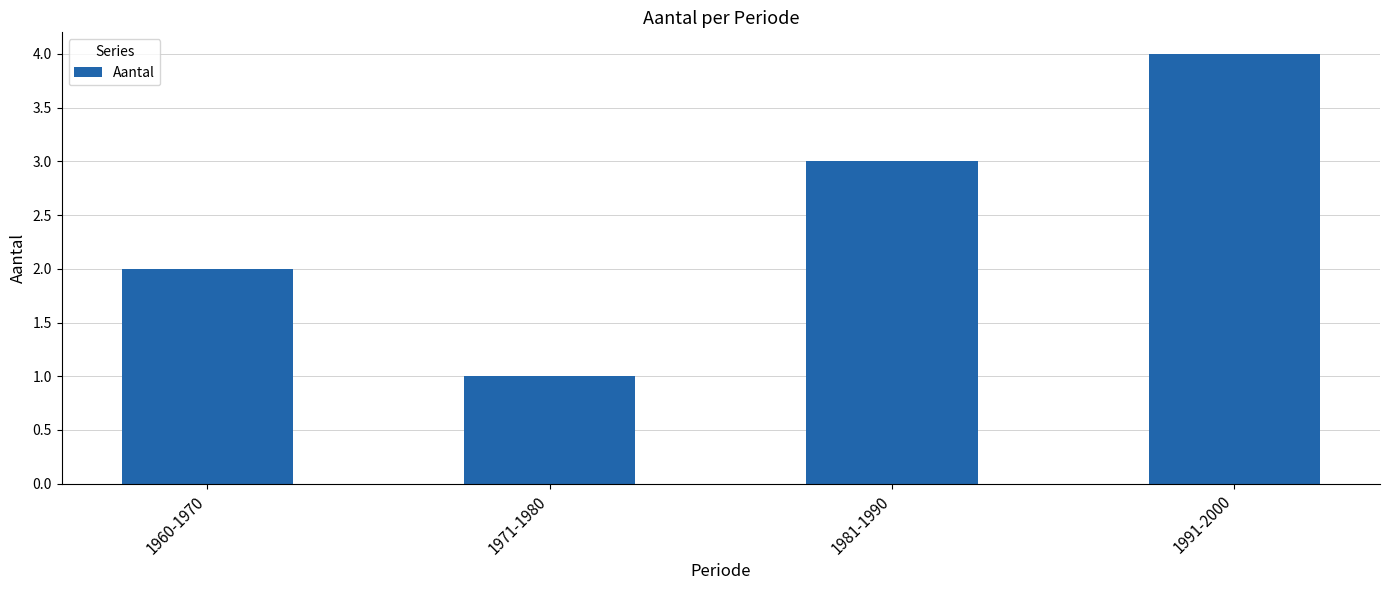

What is the change in value from 1960-1970 to 1971-1980?

-1